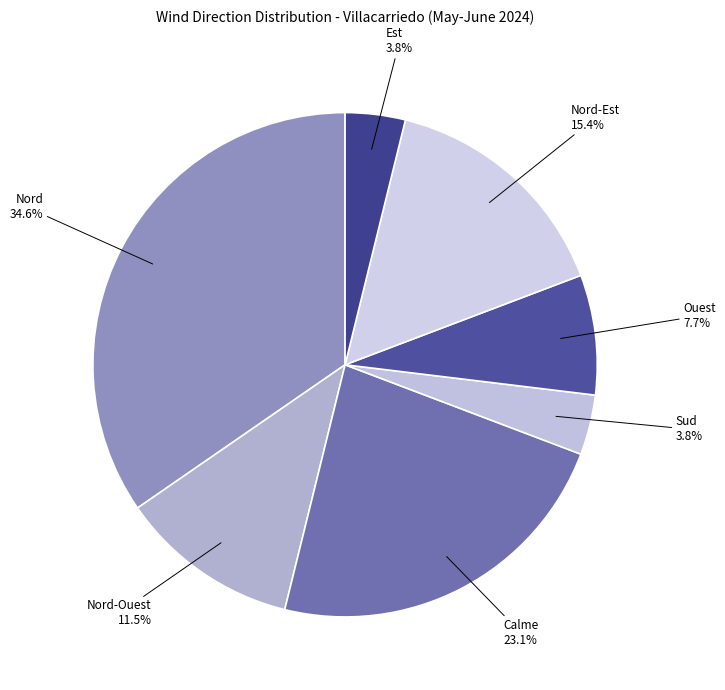

Which has a higher value, Est 3.8% or Ouest 7.7%?

Ouest 7.7%